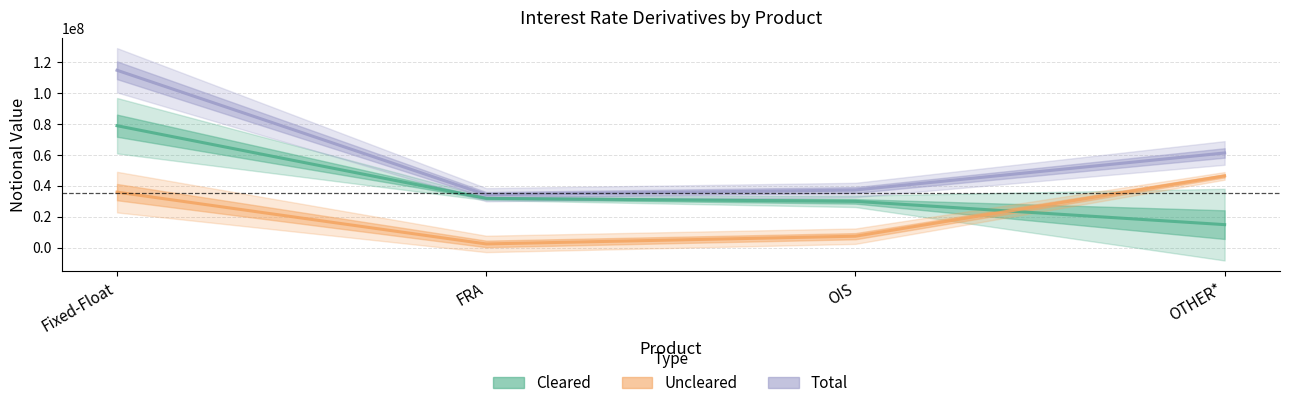

What position from the left is FRA?

2